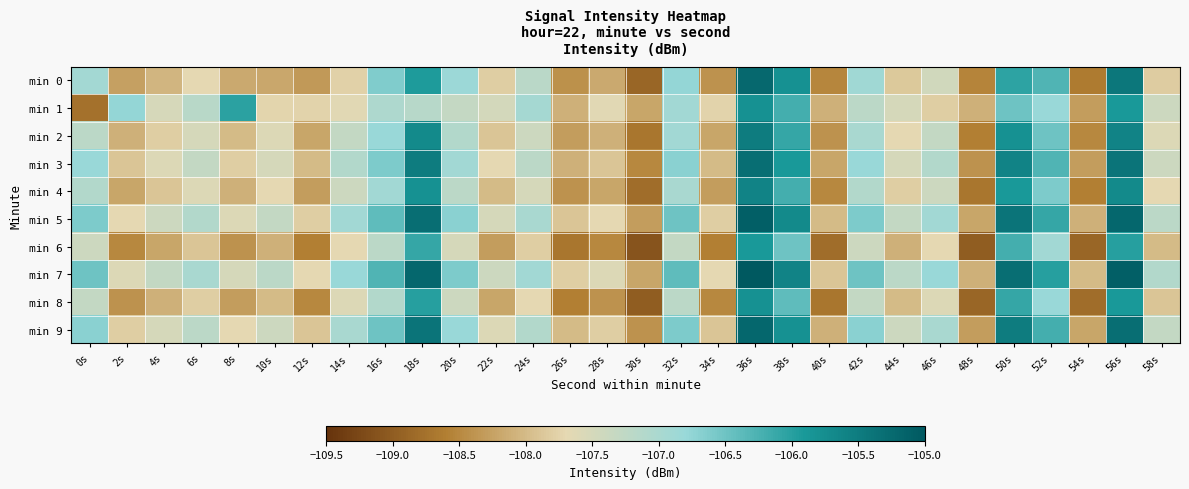

Which category has the highest value across all series?

36s